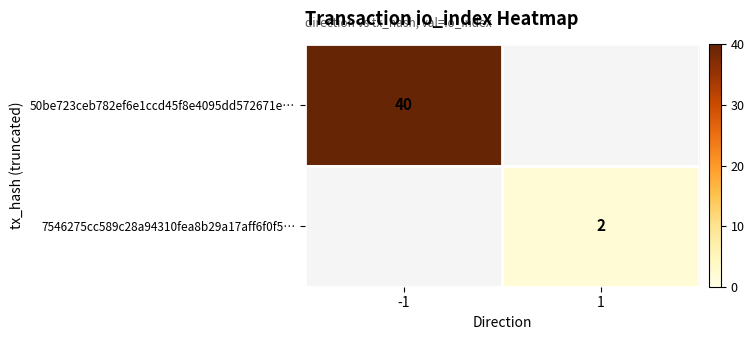

Is it true that 50be723ceb782ef6e1ccd45f8e4095dd572671e… equals 70 at -1?

False